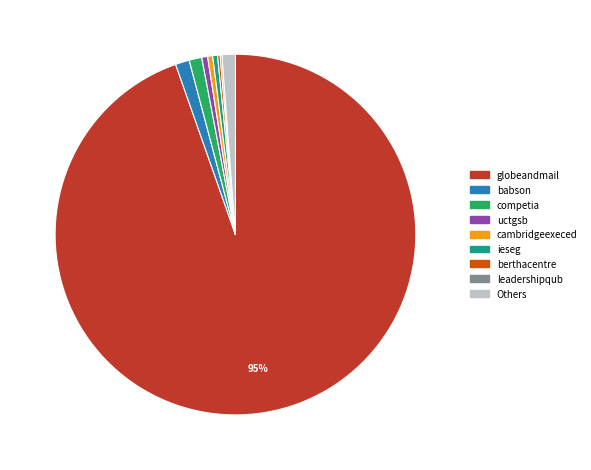

Is it true that uctgsb is 1% of the pie?

True